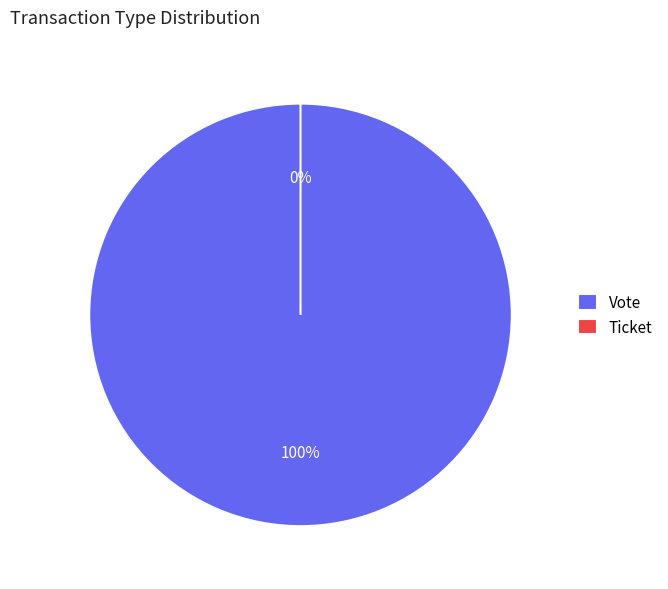

What is the change in value from Vote to Ticket?

-1